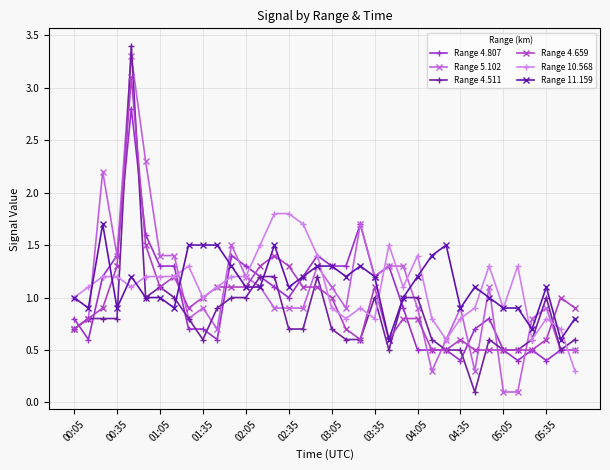

What is the value of the Range 5.102 point at the 35th from the left?

0.5